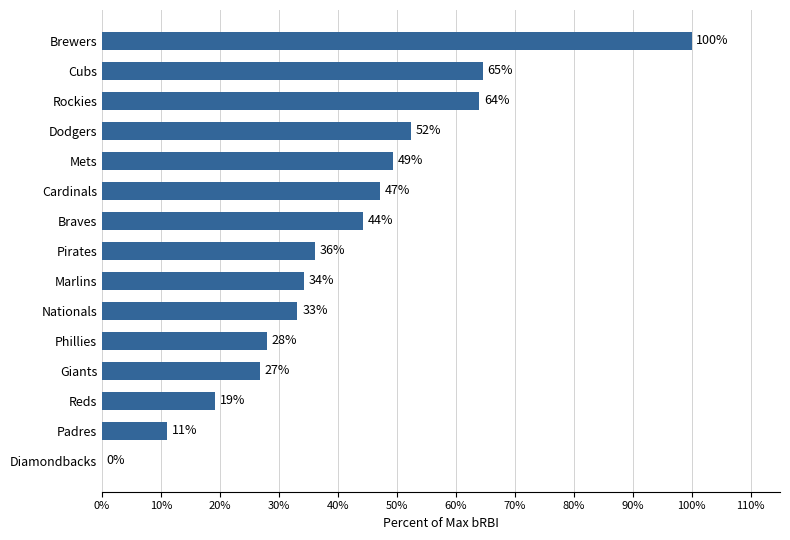

Are the bars horizontal?

Yes